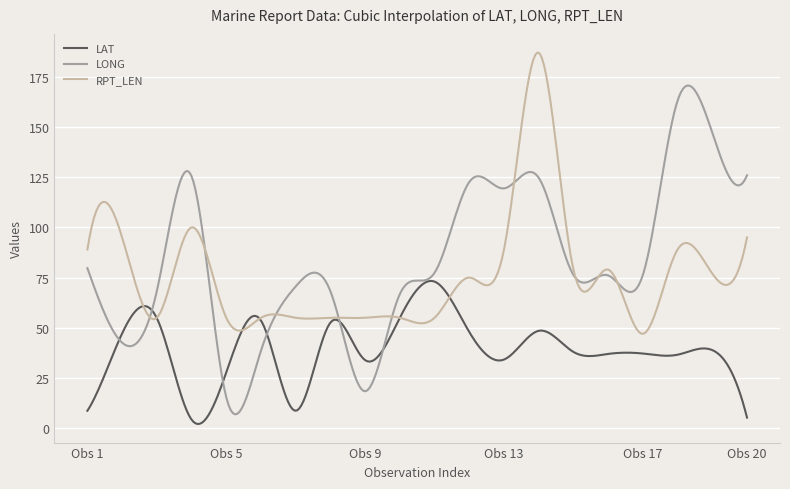

Rank the series by their maximum value, from highest to lowest.

RPT_LEN, LONG, LAT